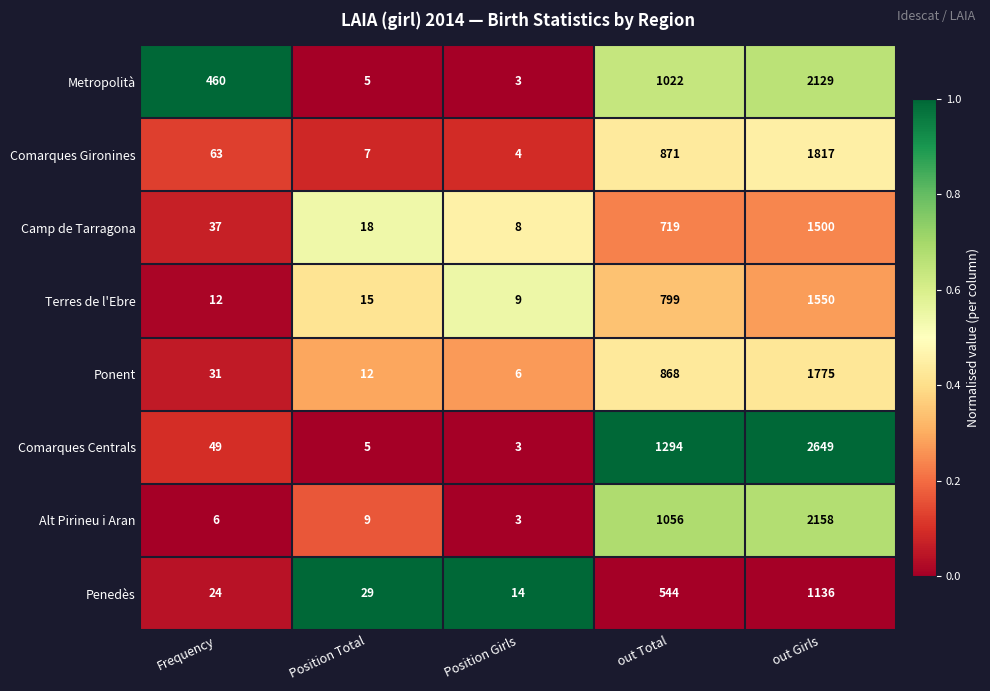

What is the approximate value of Metropolità at out Girls, to the nearest 50?

2150